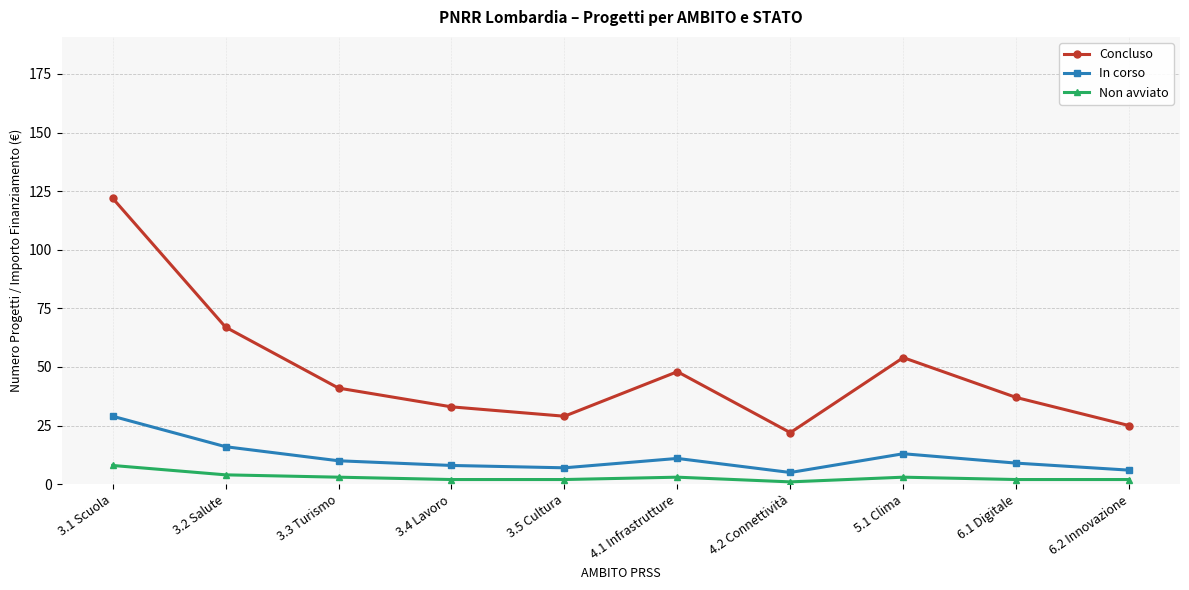

Reading left to right, what are all the values shown in this chart?

Concluso: 3.1 Scuola=122	3.2 Salute=67	3.3 Turismo=41	3.4 Lavoro=33	3.5 Cultura=29	4.1 Infrastrutture=48	4.2 Connettività=22	5.1 Clima=54	6.1 Digitale=37	6.2 Innovazione=25
In corso: 3.1 Scuola=29	3.2 Salute=16	3.3 Turismo=10	3.4 Lavoro=8	3.5 Cultura=7	4.1 Infrastrutture=11	4.2 Connettività=5	5.1 Clima=13	6.1 Digitale=9	6.2 Innovazione=6
Non avviato: 3.1 Scuola=8	3.2 Salute=4	3.3 Turismo=3	3.4 Lavoro=2	3.5 Cultura=2	4.1 Infrastrutture=3	4.2 Connettività=1	5.1 Clima=3	6.1 Digitale=2	6.2 Innovazione=2